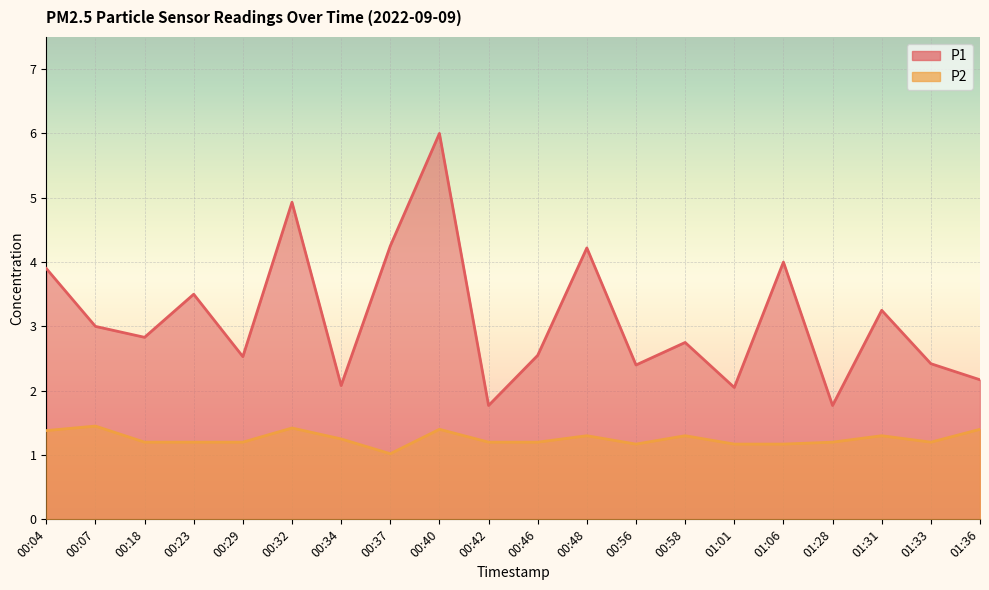

What is the greatest value displayed?

6.0